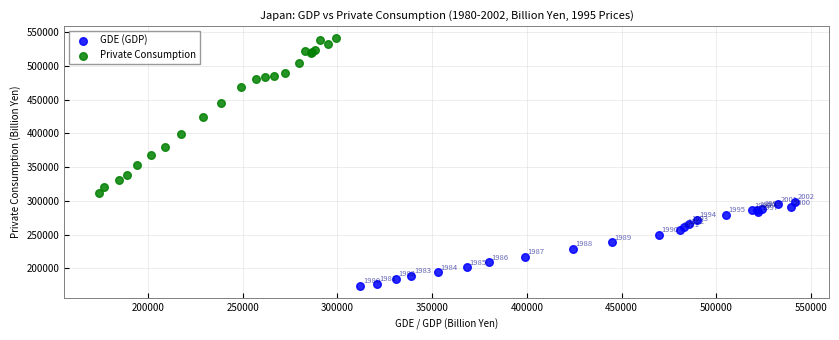

Which series has the largest Y range (max minus min)?

Private Consumption